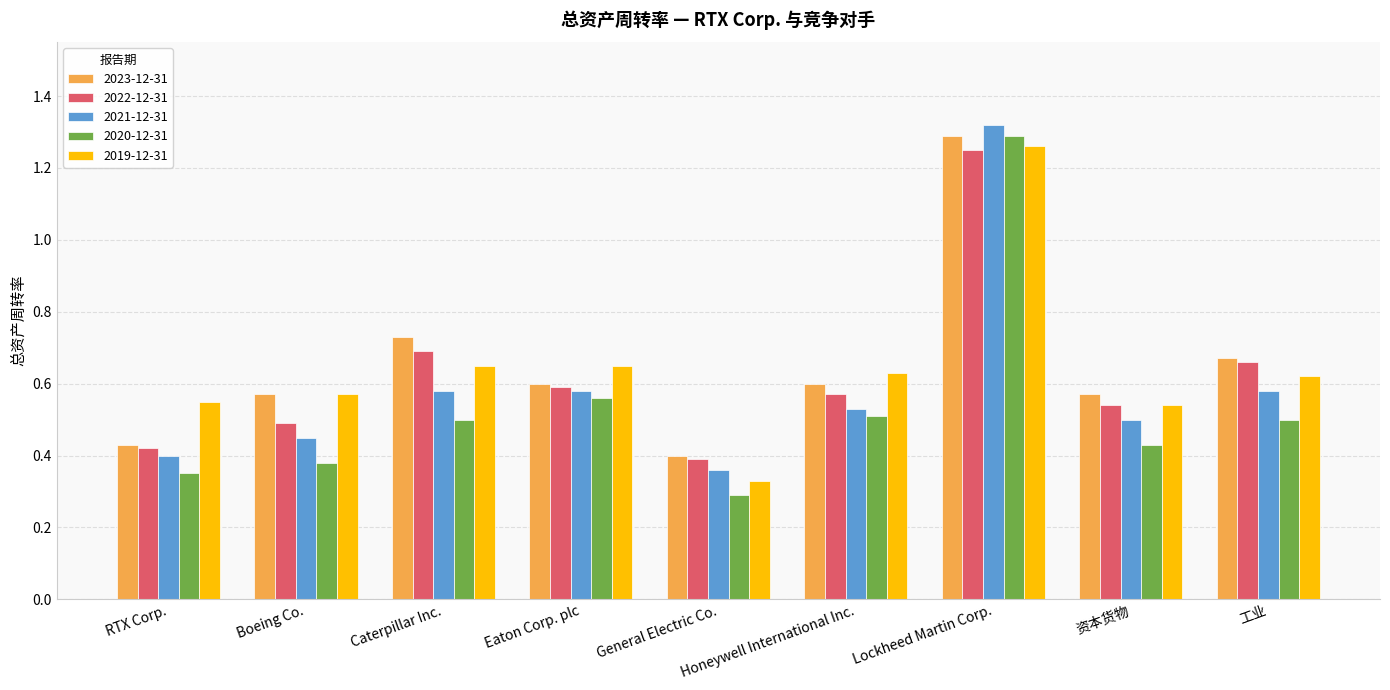

What is the difference between the maximum and minimum values in the 2023-12-31 series?

0.9